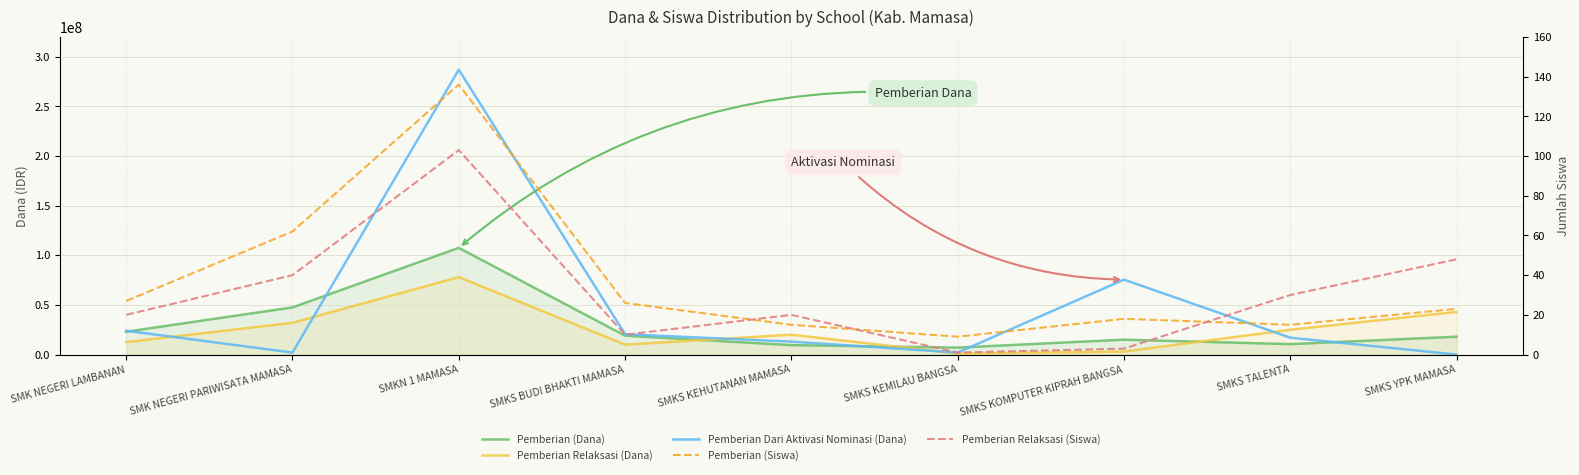

Where is Pemberian Dari Aktivasi Nominasi (Dana) nearest to the value 143500000?

SMKS KOMPUTER KIPRAH BANGSA